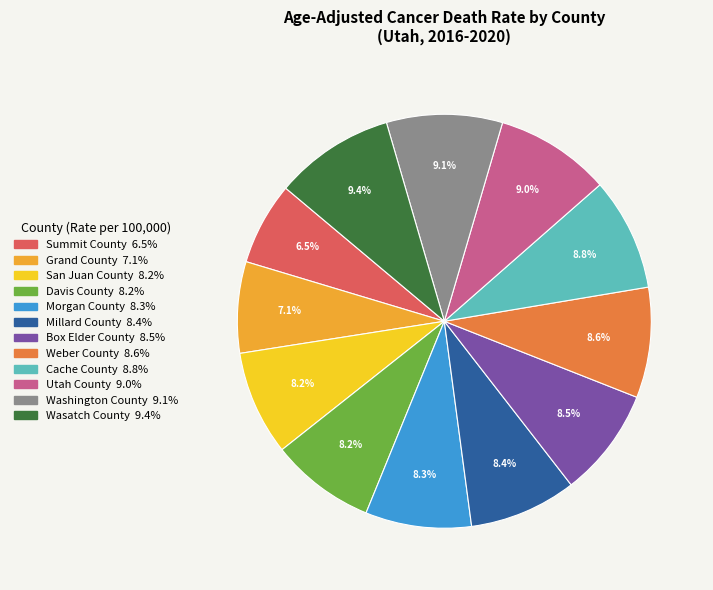

How many slices are in this pie chart?

12